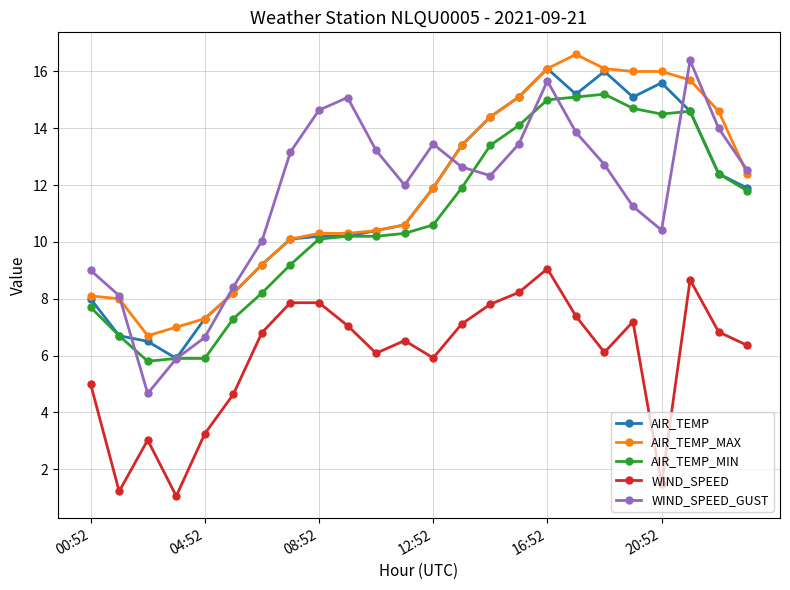

Which series has the widest spread of values?

WIND_SPEED_GUST